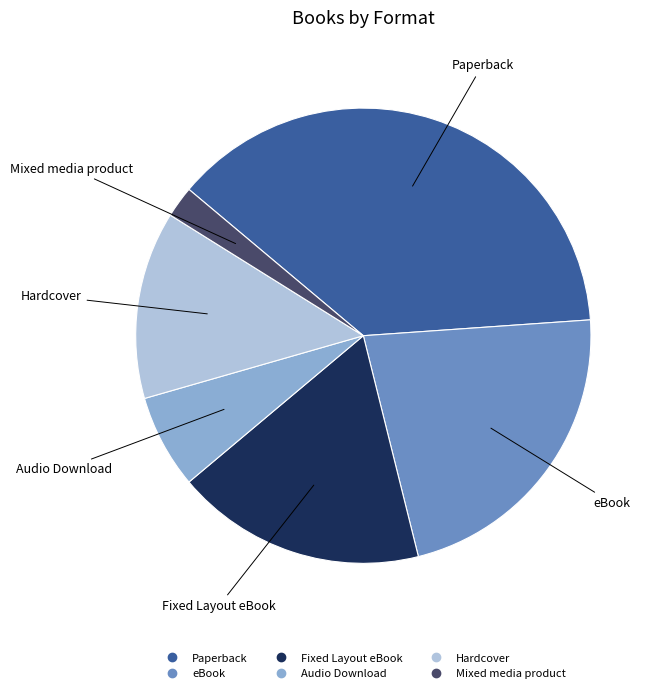

Is there a majority slice in this chart?

No